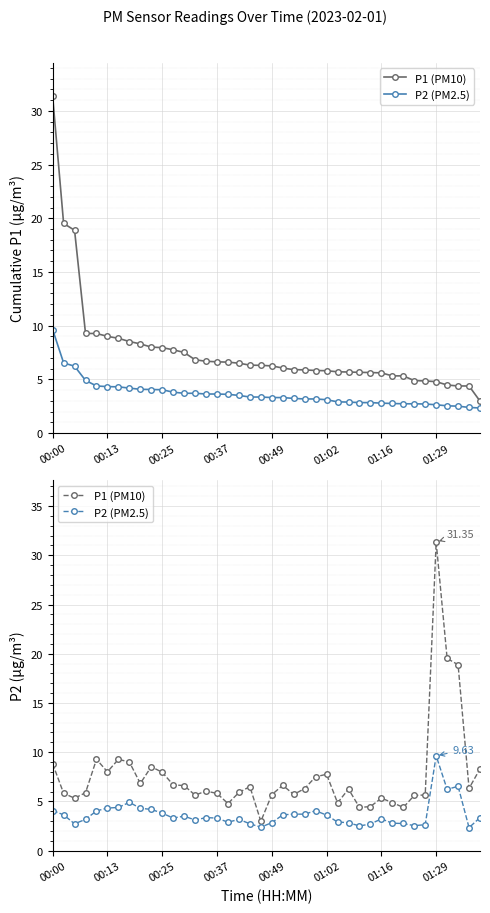

How many series are shown in this chart?

2